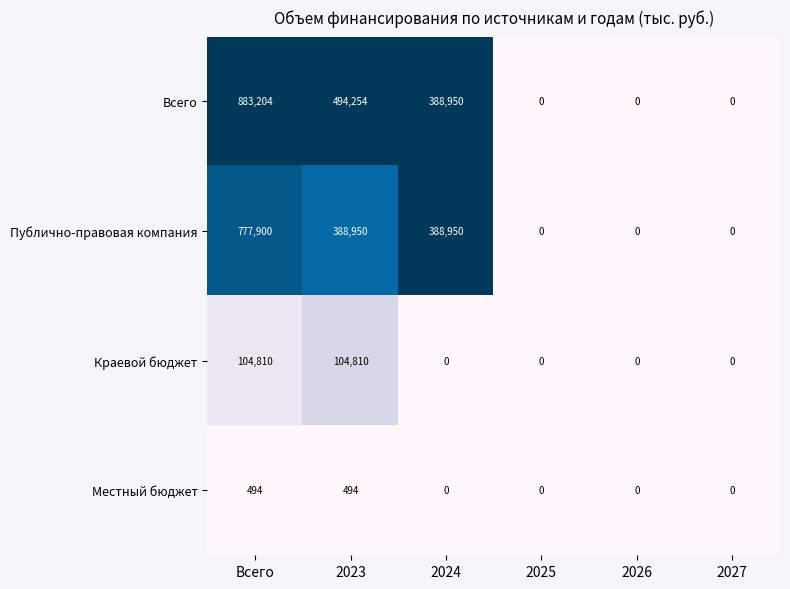

What is the maximum value for Публично-правовая компания?

777900